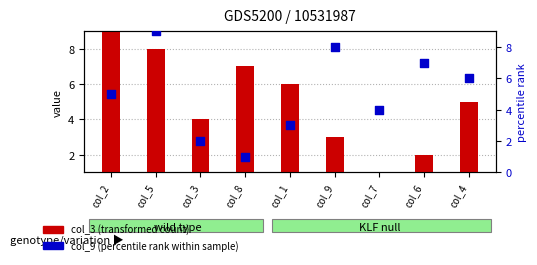

Which series contains the highest Y value?

col_3 (transformed count)